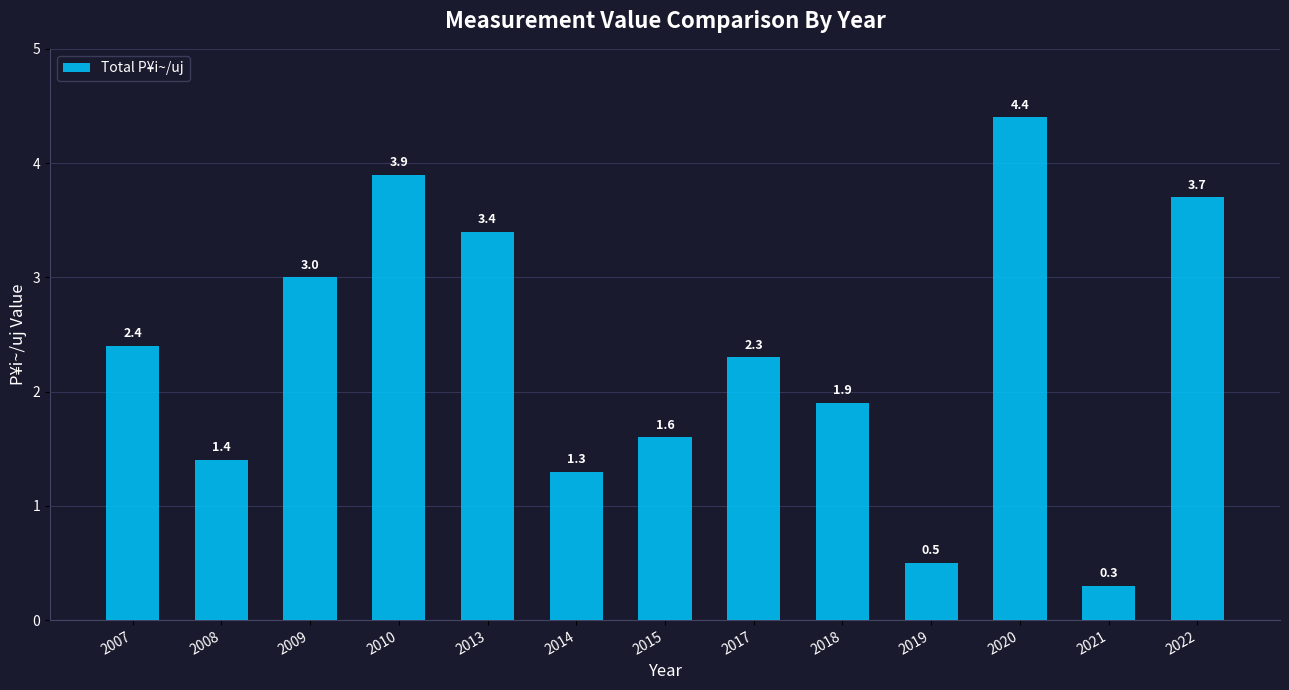

What is the maximum value shown in the chart?

4.4